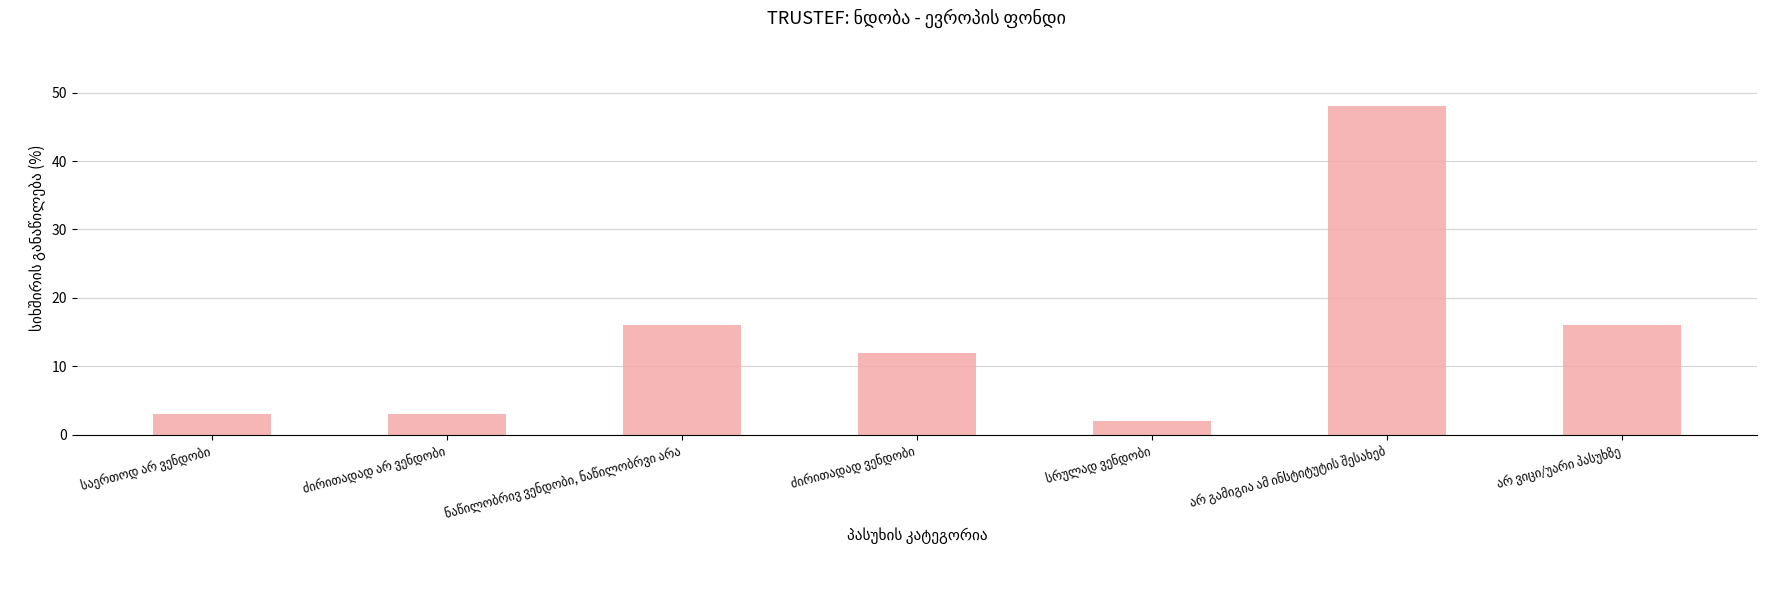

What is the maximum value shown in the chart?

48